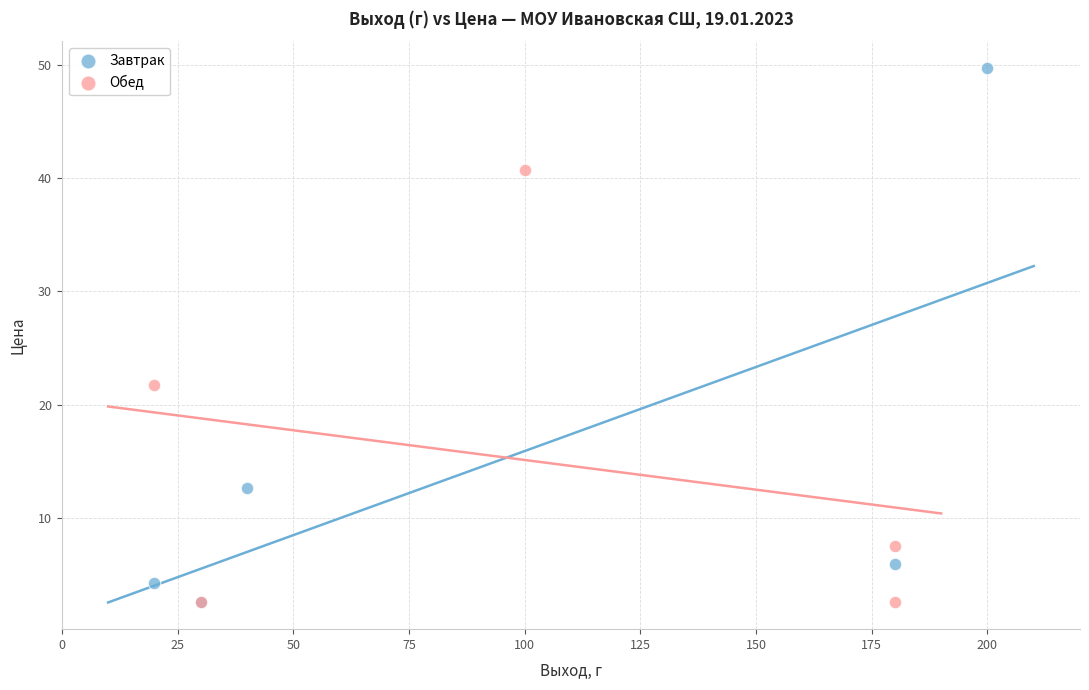

Which series has the widest spread of Y values?

Завтрак